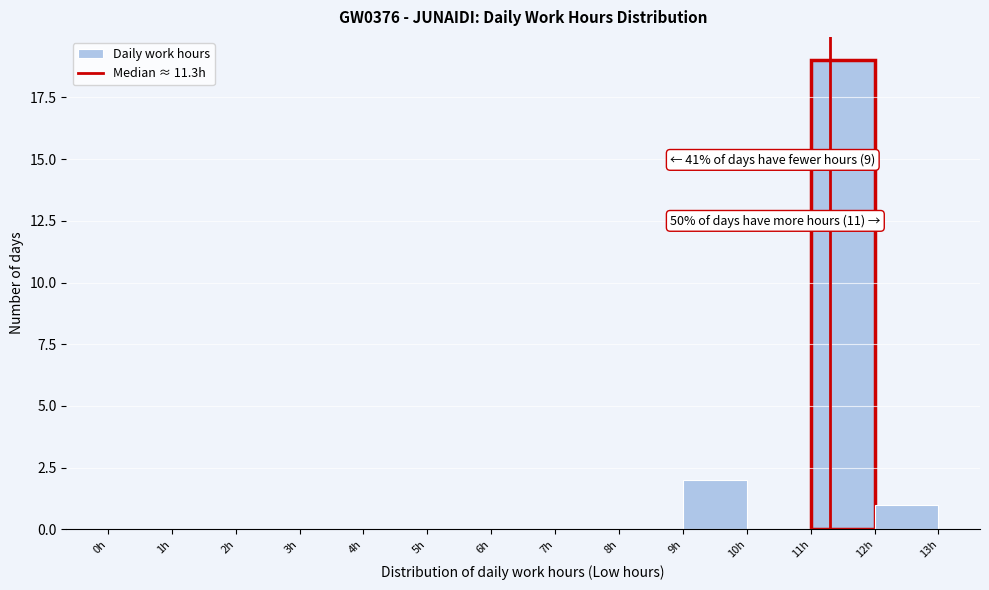

Which range on the x-axis has the tallest bar?

11 to 12